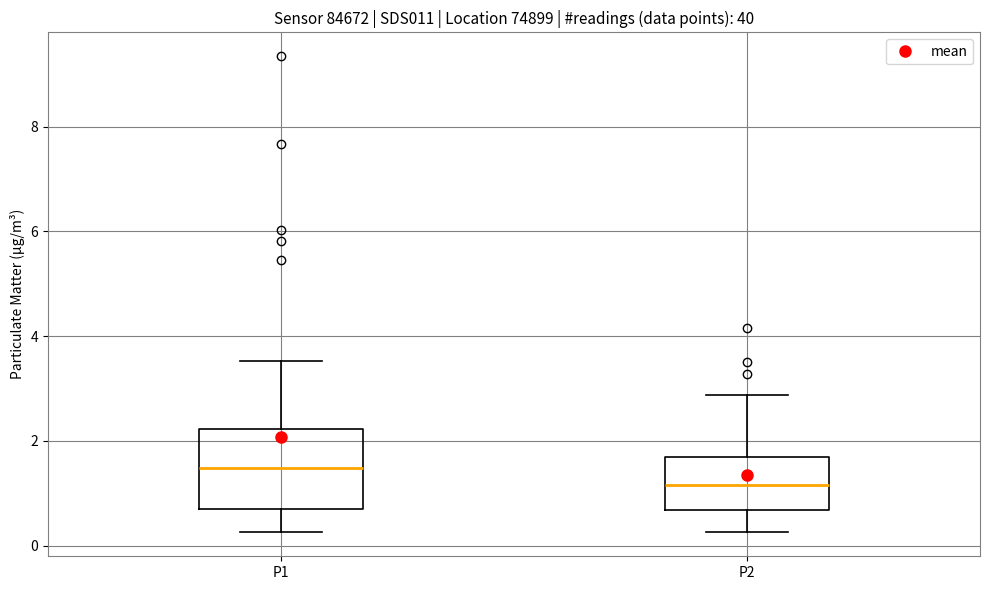

Which box has the lowest median line?

P2